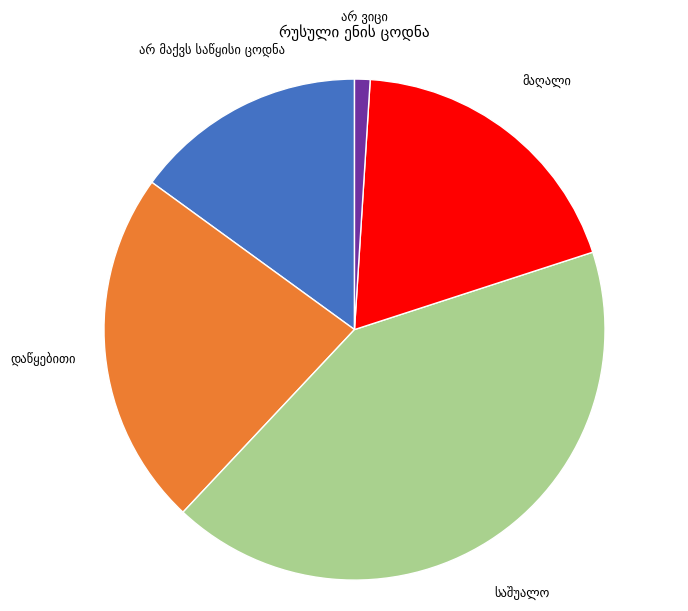

Does any single category account for the majority?

No